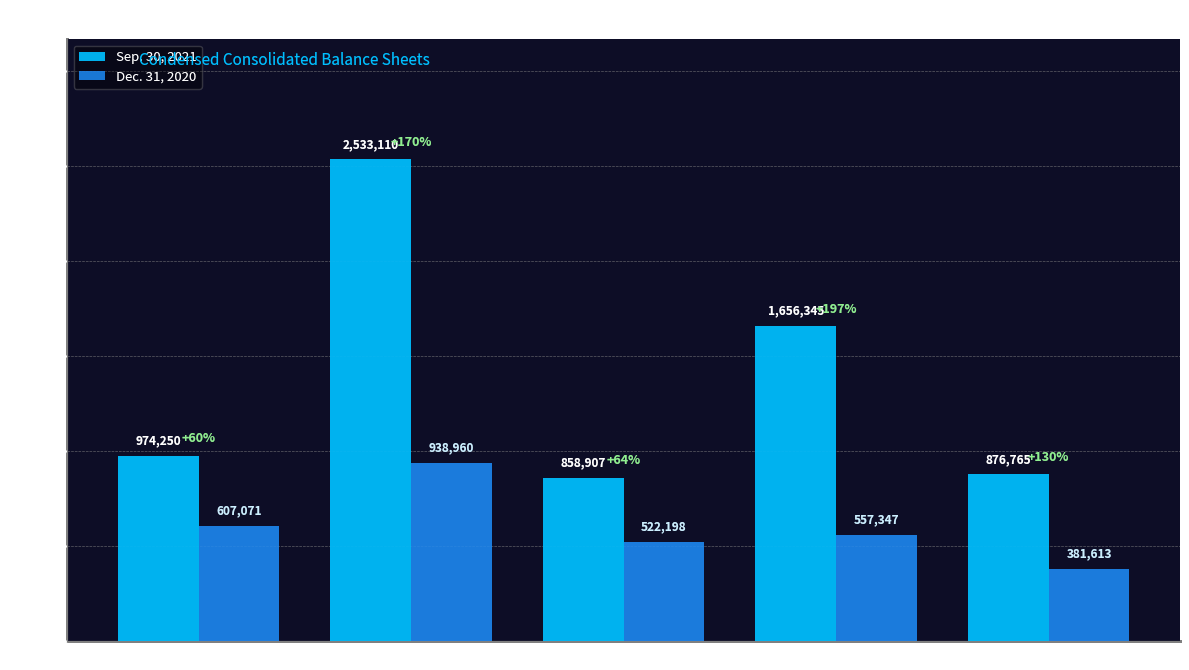

Reading right to left, list all the values displayed in this chart.

Sep. 30, 2021: Total Stockholders Equity=876765	Total Liabilities=1656345	Total Current Liabilities=858907	Total Assets=2533110	Total Current Assets=974250
Dec. 31, 2020: Total Stockholders Equity=381613	Total Liabilities=557347	Total Current Liabilities=522198	Total Assets=938960	Total Current Assets=607071